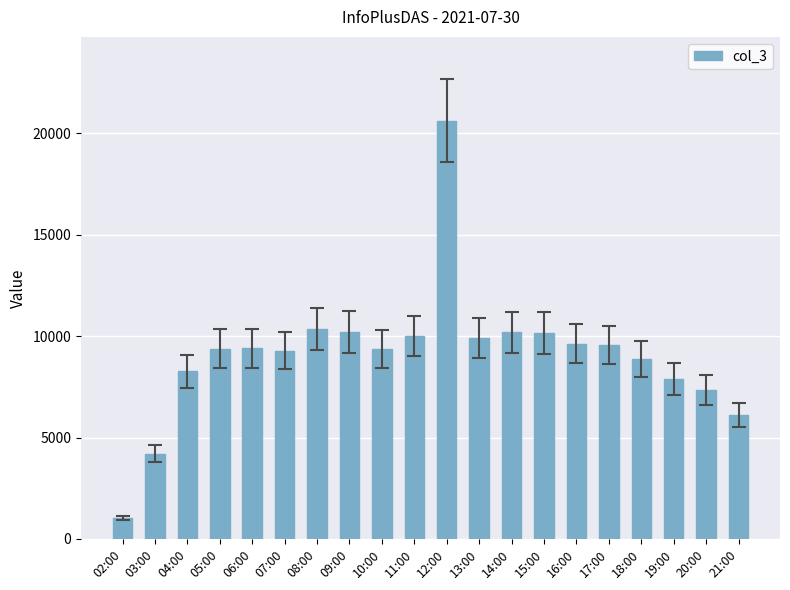

What is the change in value from 13:00 to 19:00?

-2011